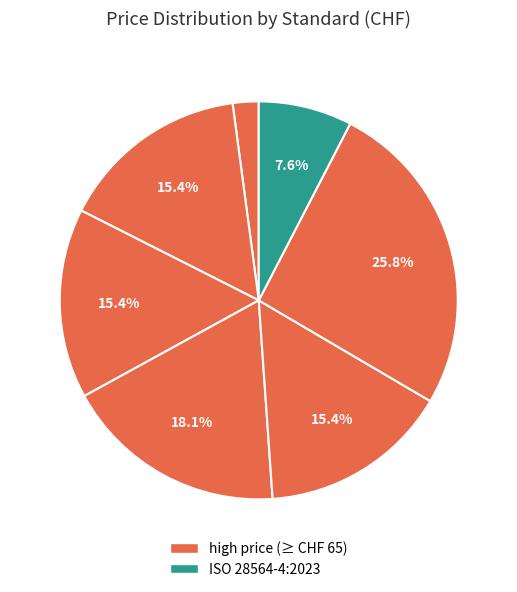

How many slices are in this pie chart?

7